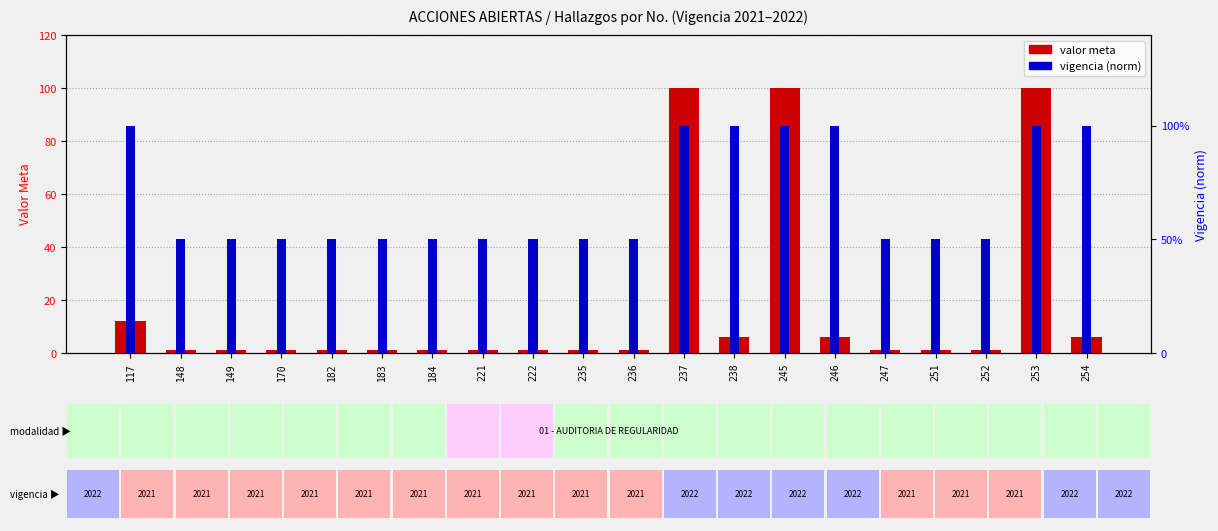

What is the difference between the maximum and minimum values in the vigencia (norm) series?

0.5